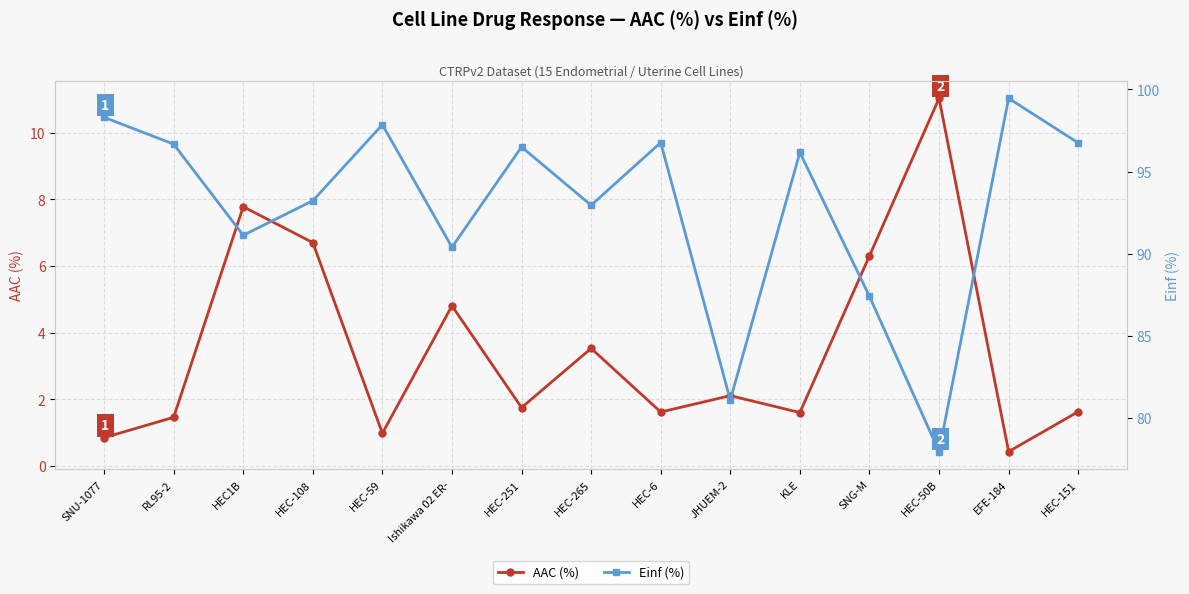

Which series has the widest spread of values?

Einf (%)